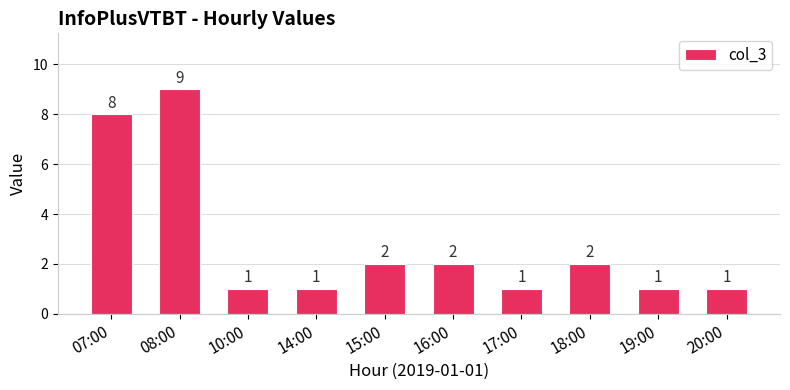

What is the label of the 5th bar from the right?

16:00